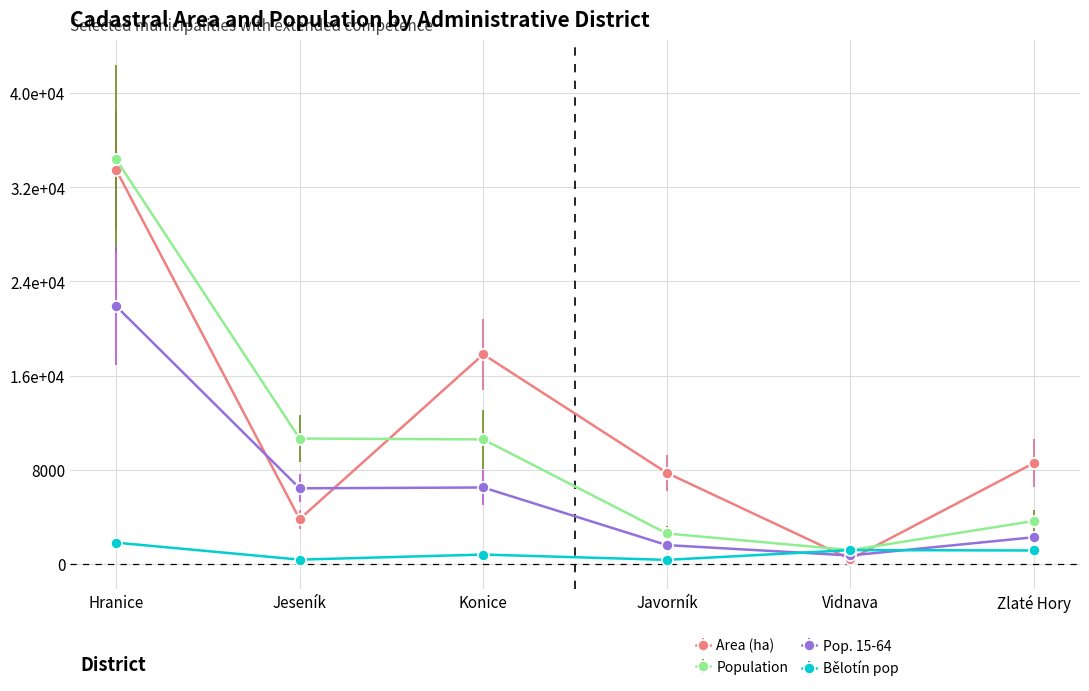

What is the total value across all series at Konice?

35729.7